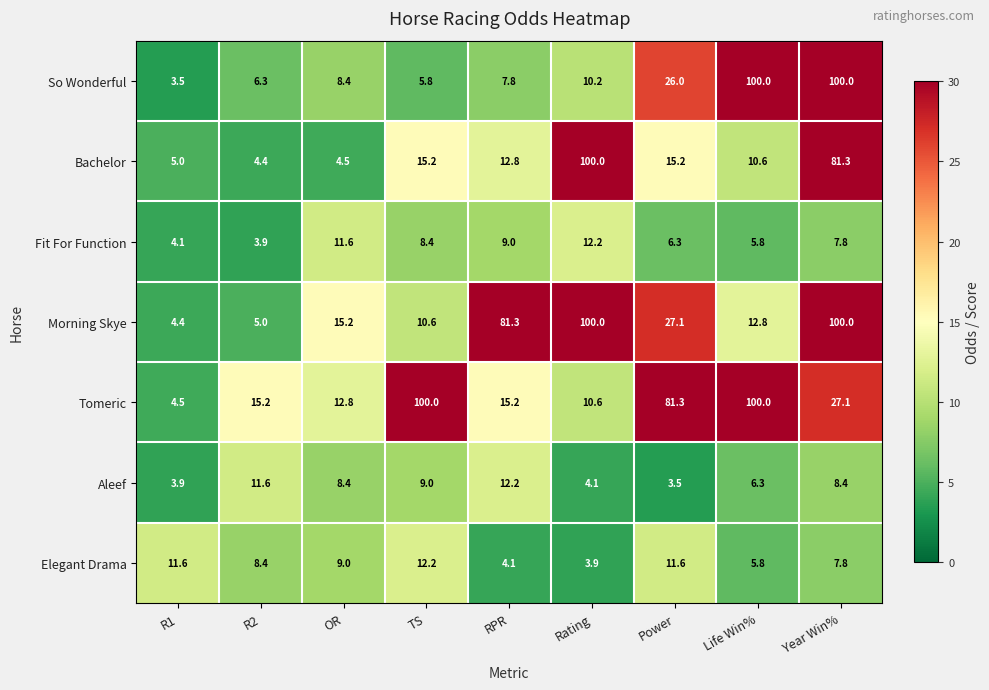

The Tomeric series shows 174.3 at Life Win%. True or false?

False